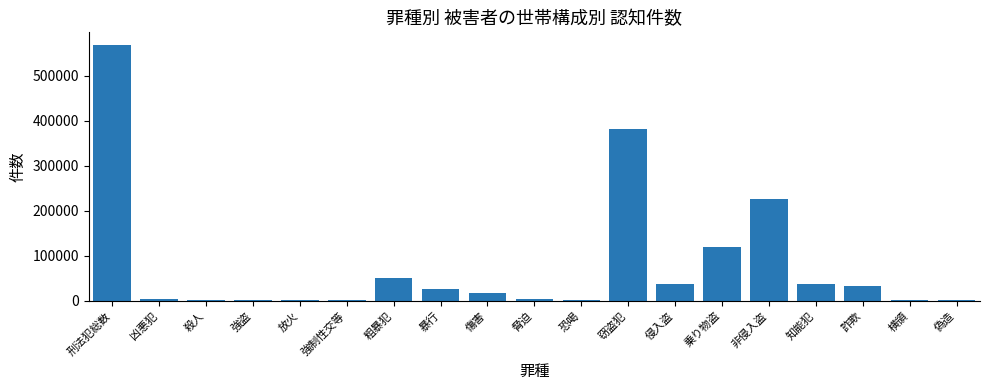

Between 乗り物盗 and 横領, which is larger?

乗り物盗